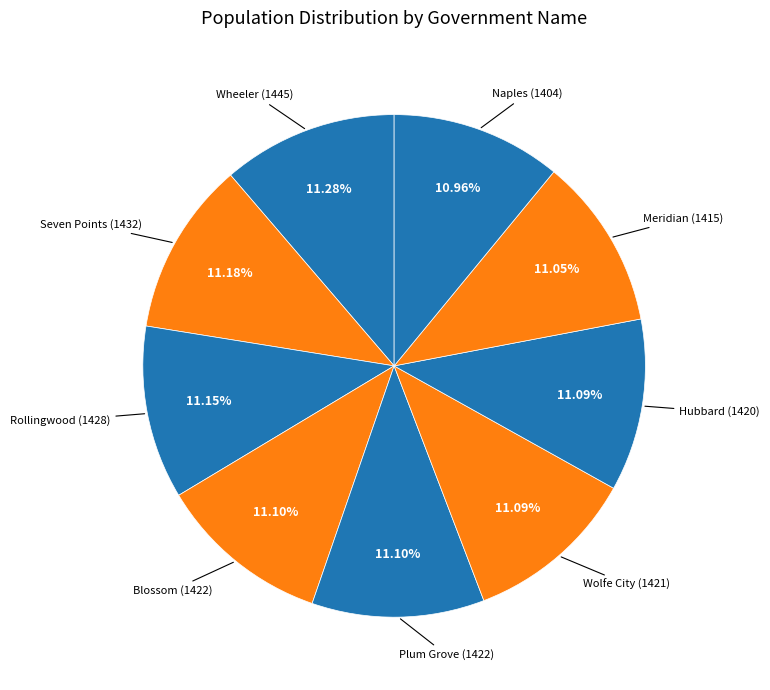

Rank the categories by value from highest to lowest.

Wheeler, Seven Points, Rollingwood, Blossom, Plum Grove, Wolfe City, Hubbard, Meridian, Naples